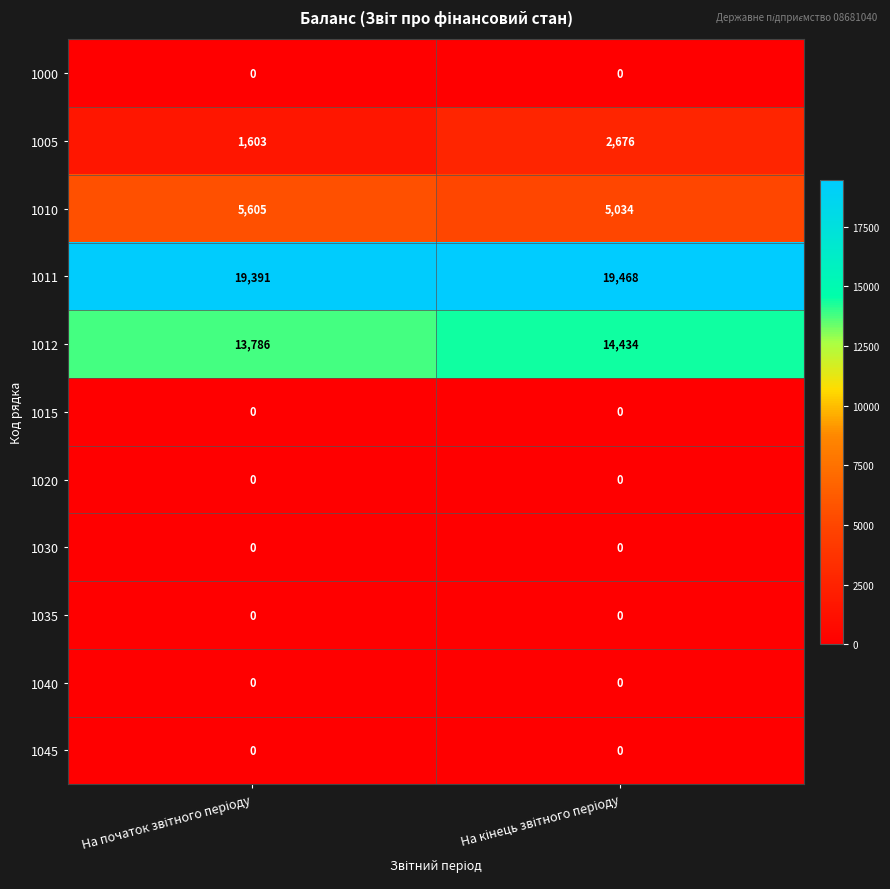

What is the maximum value shown in the chart?

19468